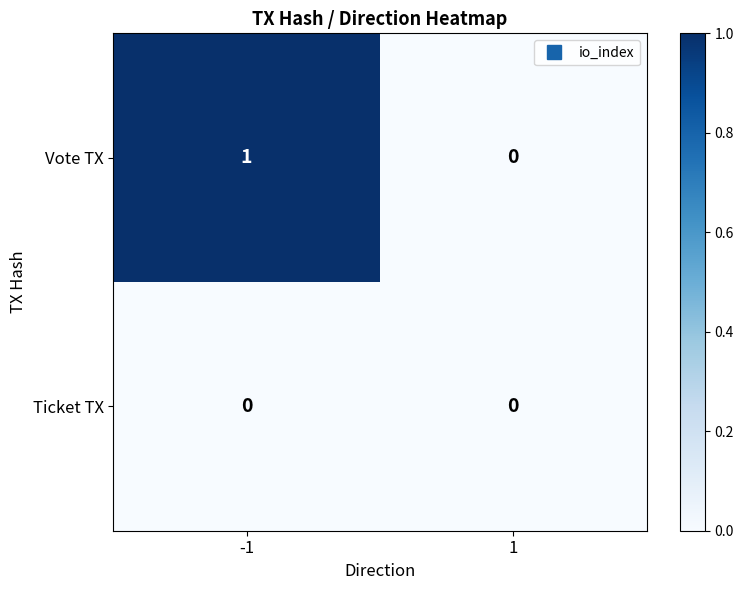

Reading left to right, what are all the values shown in this chart?

Vote TX: 1	0
Ticket TX: 0	0